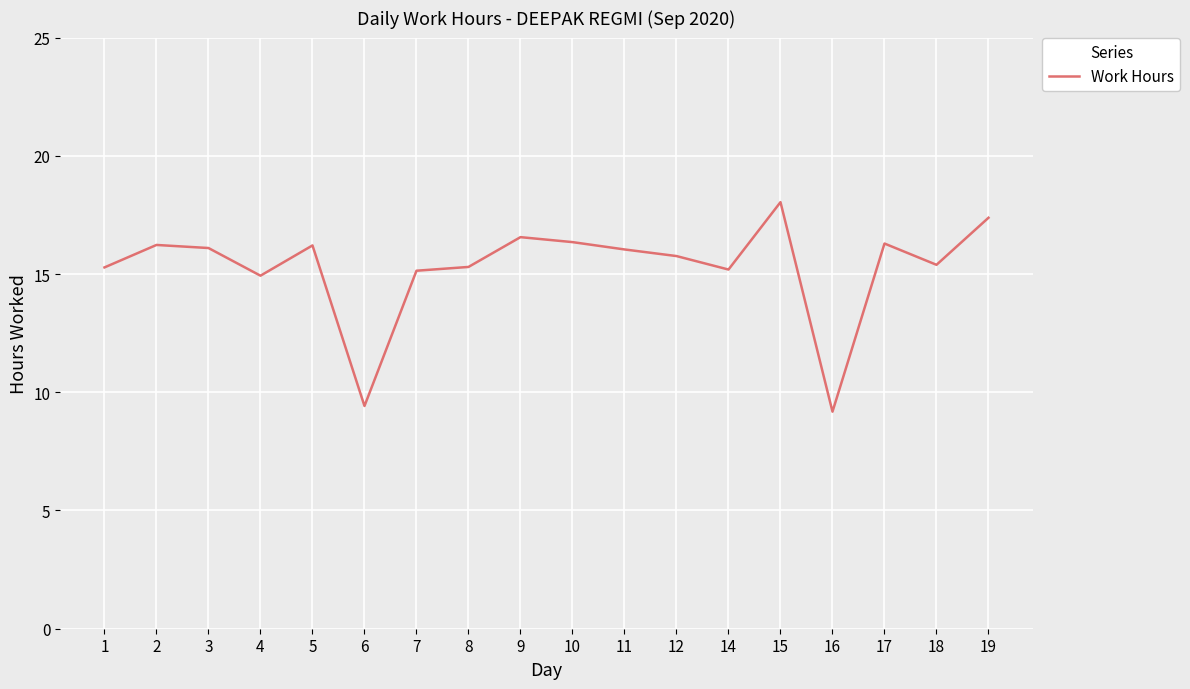

What is the greatest value displayed?

18.0